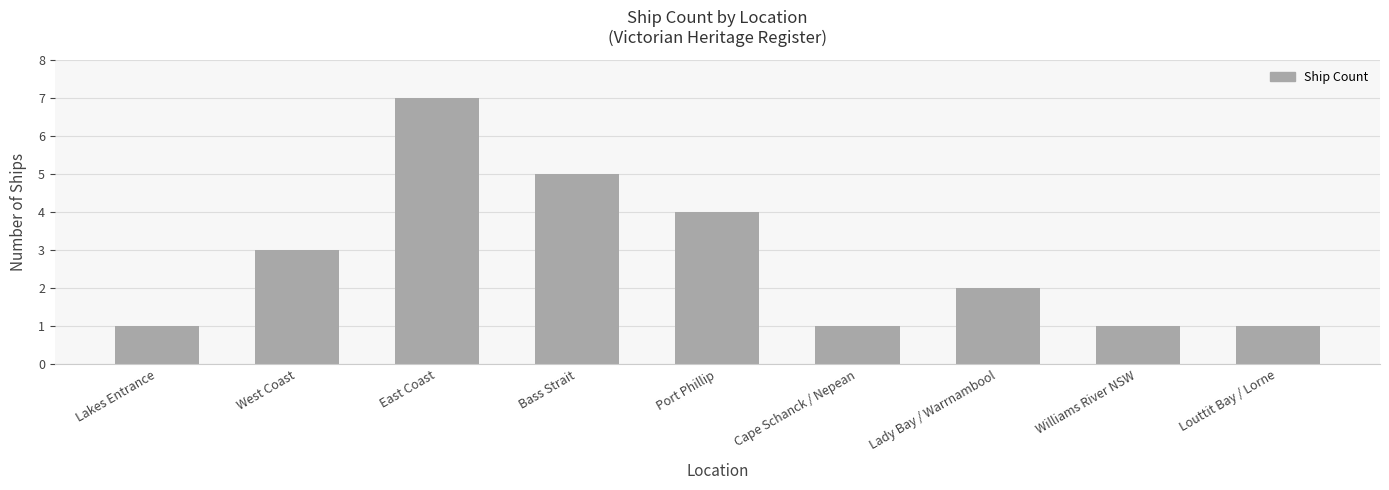

What is the label of the 5th bar from the left?

Port Phillip